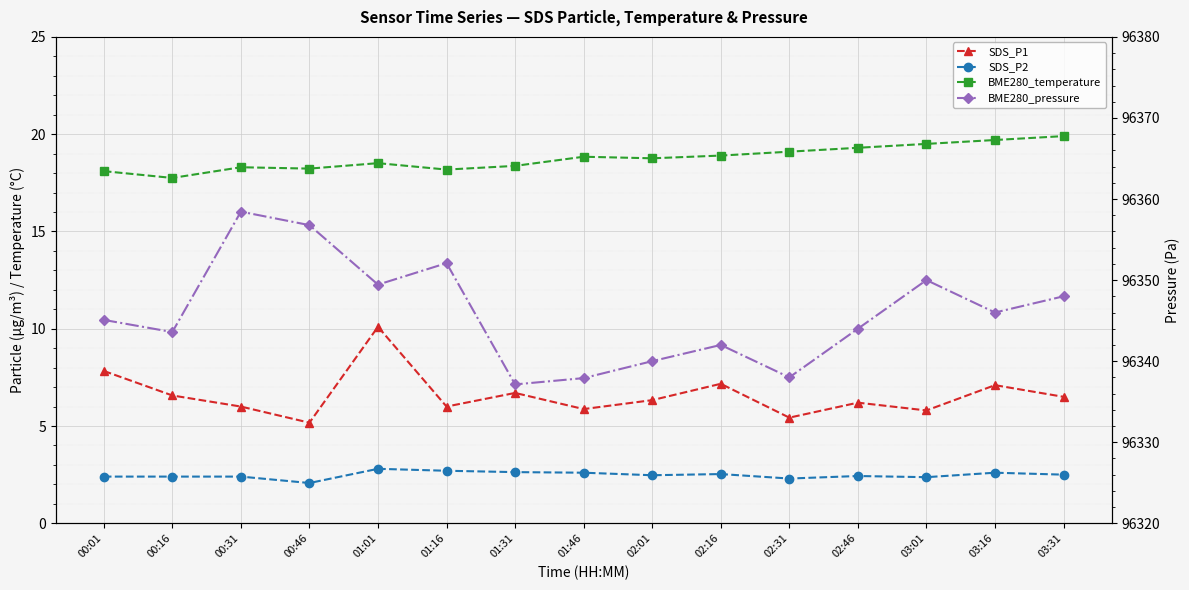

True or false: SDS_P2 and BME280_pressure intersect in this chart.

False